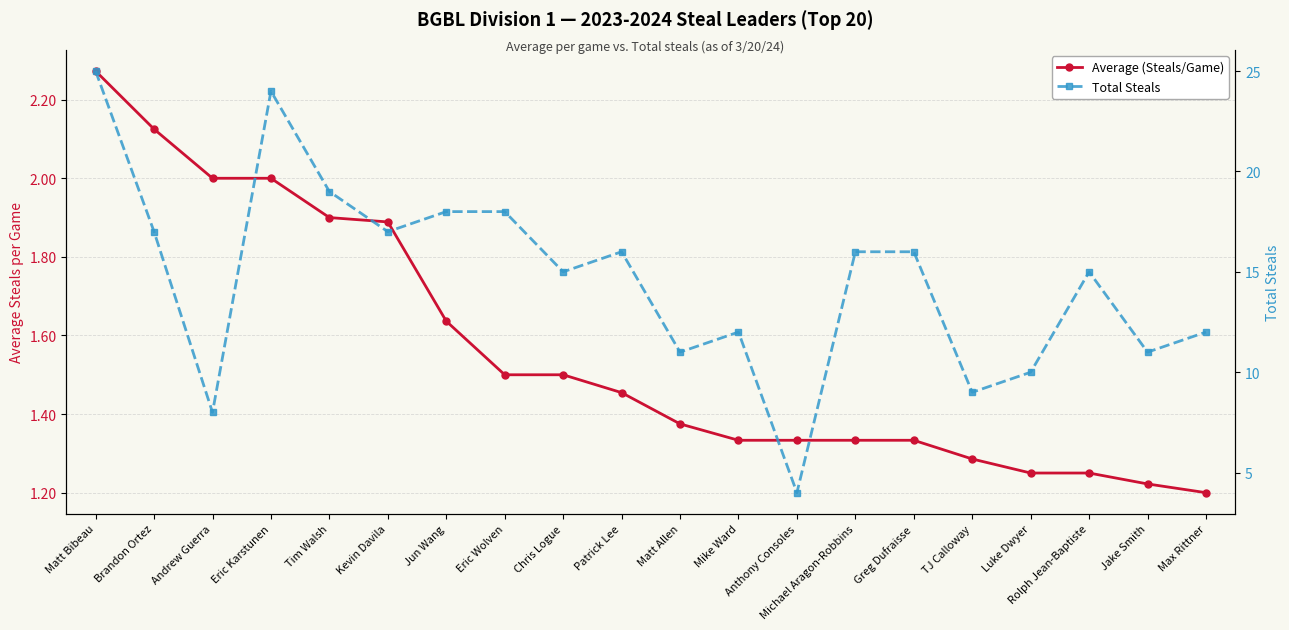

List the series in order of their overall mean, highest first.

Total Steals, Average (Steals/Game)